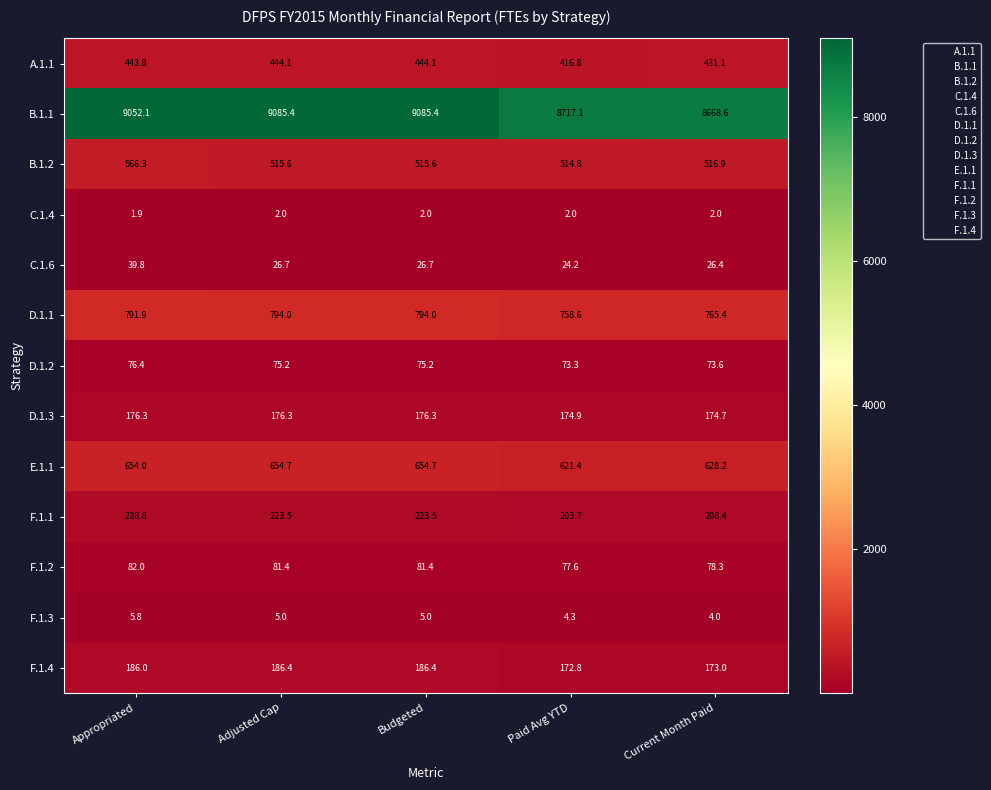

What is the highest value of the F.1.1 series?

228.8